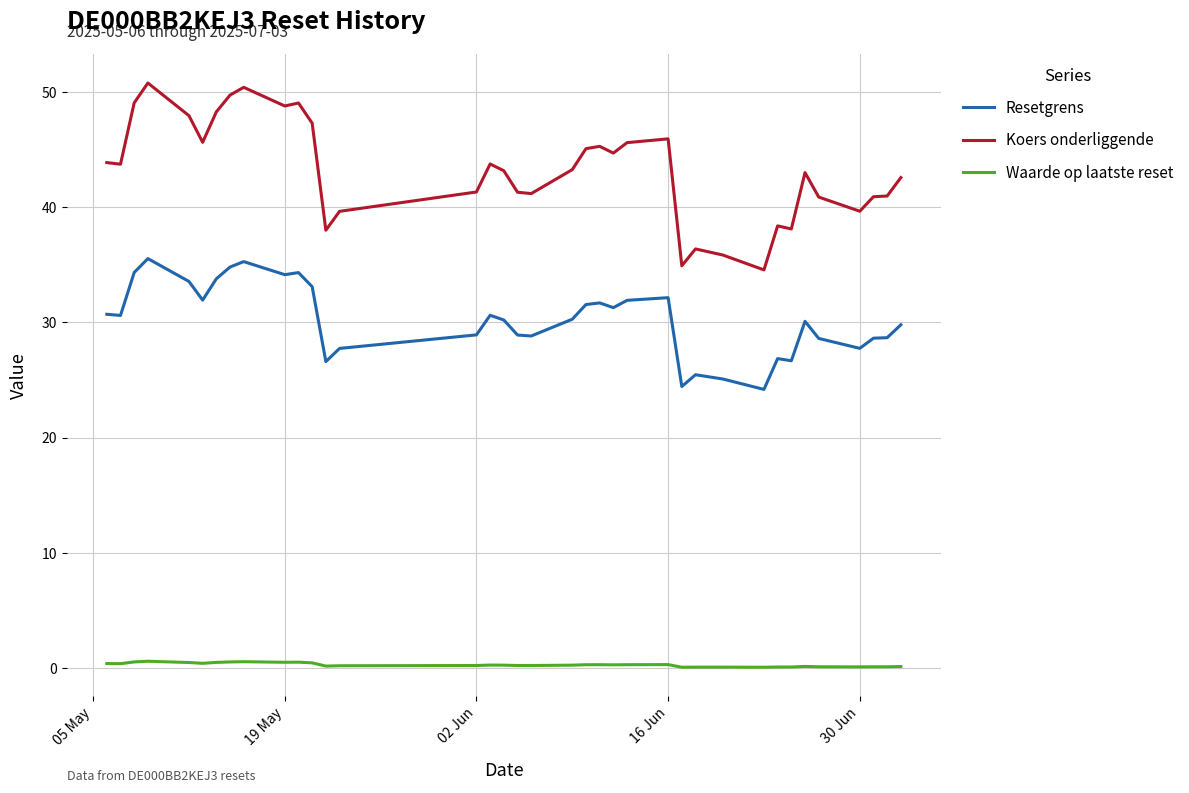

True or false: Waarde op laatste reset has more than 0 points higher than both neighbors.

True